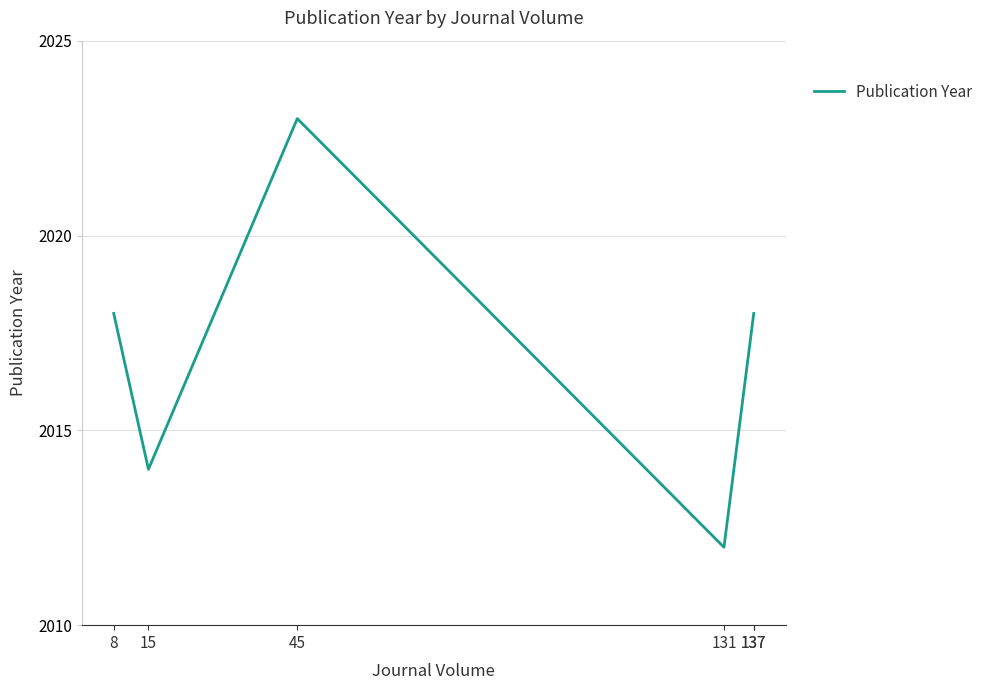

What is the smallest value displayed?

2012